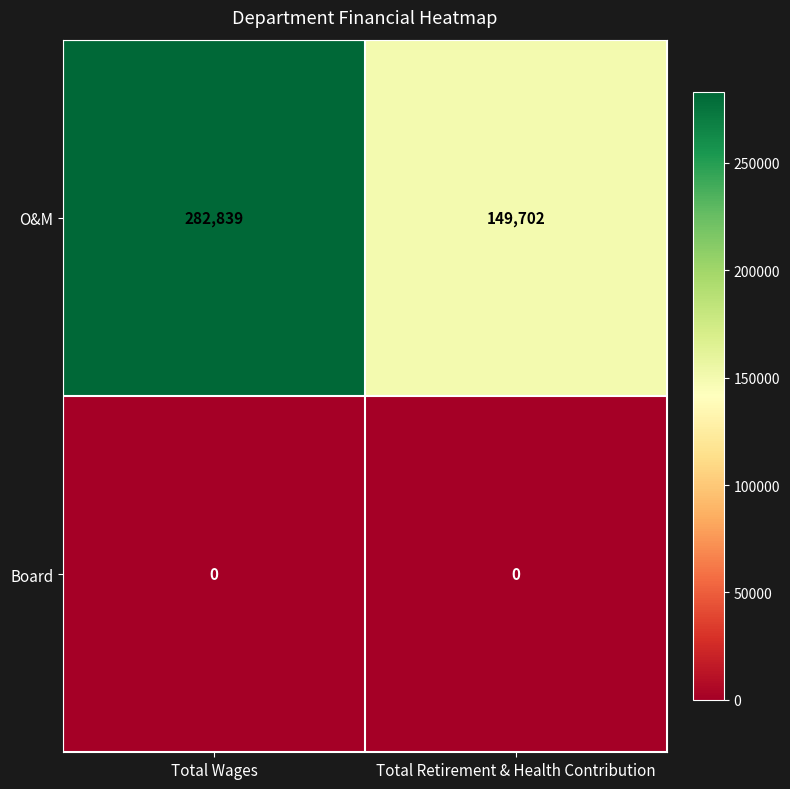

Which series has the widest spread of values?

O&M